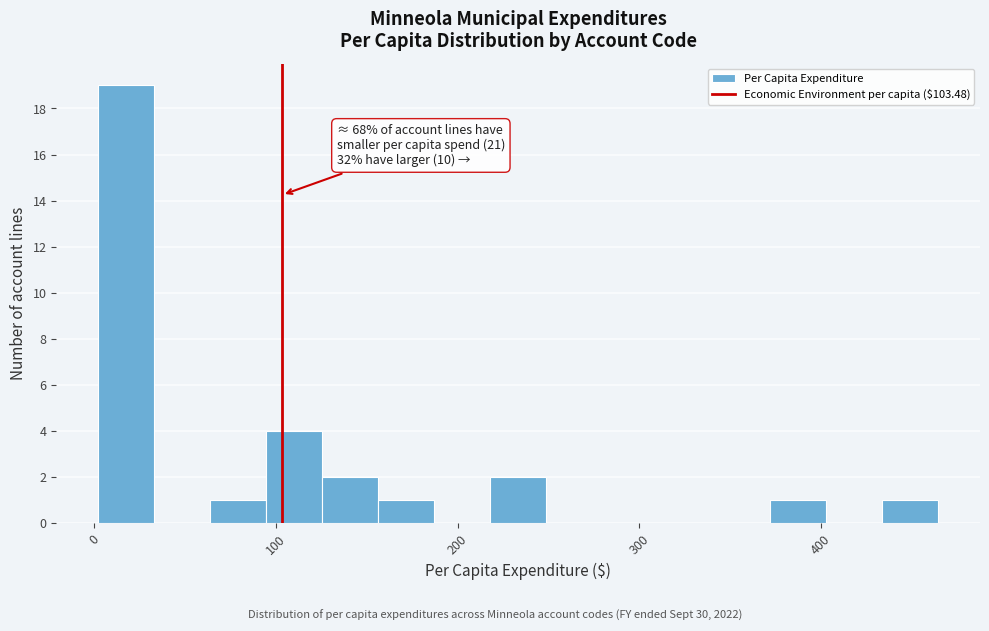

Around what value on the x-axis is the tallest bar? Give the approximate position of its centre, as read against the axis.

20